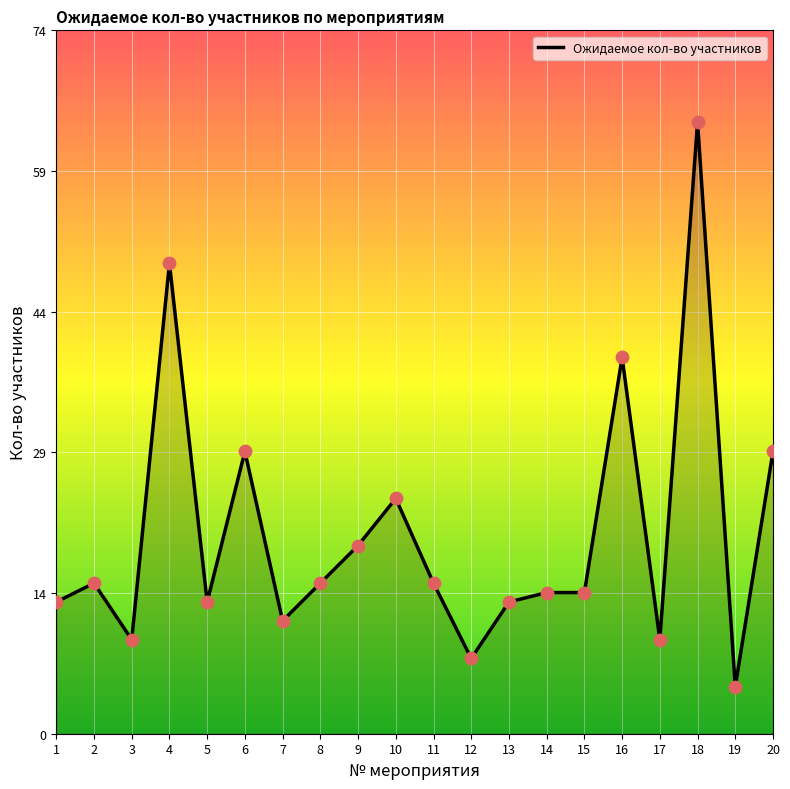

What is the ratio of the value at 5 to the value at 10?

0.6